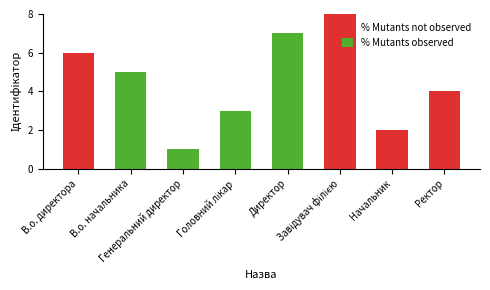

What is the sum of all % Mutants not observed values?

20